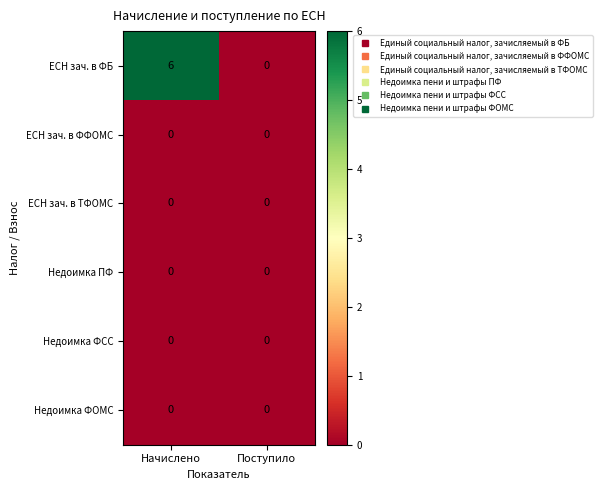

Which series has the largest total across all categories?

ЕСН зач. в ФБ